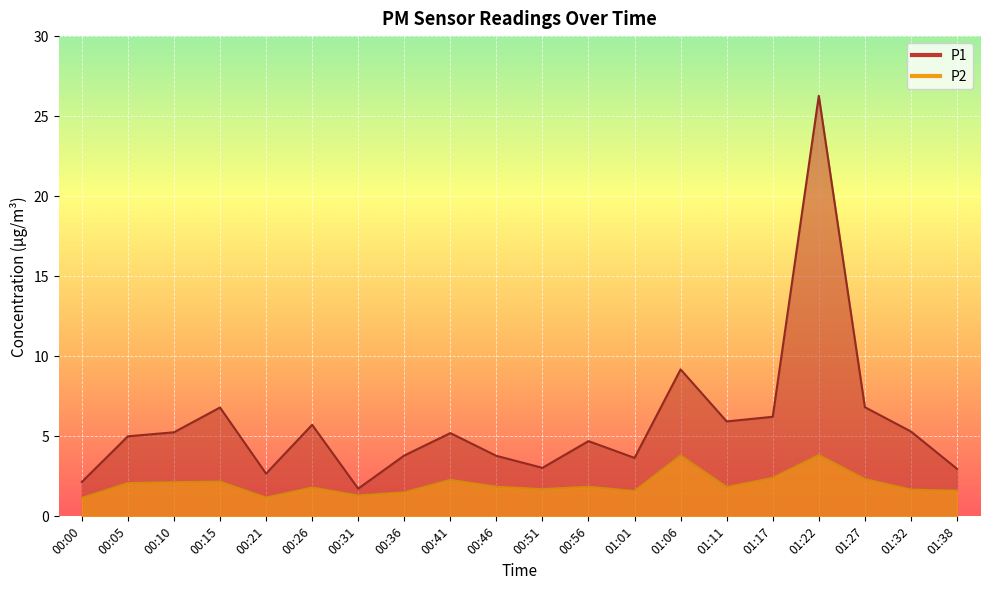

How many interior local peaks does the P1 series have?

6